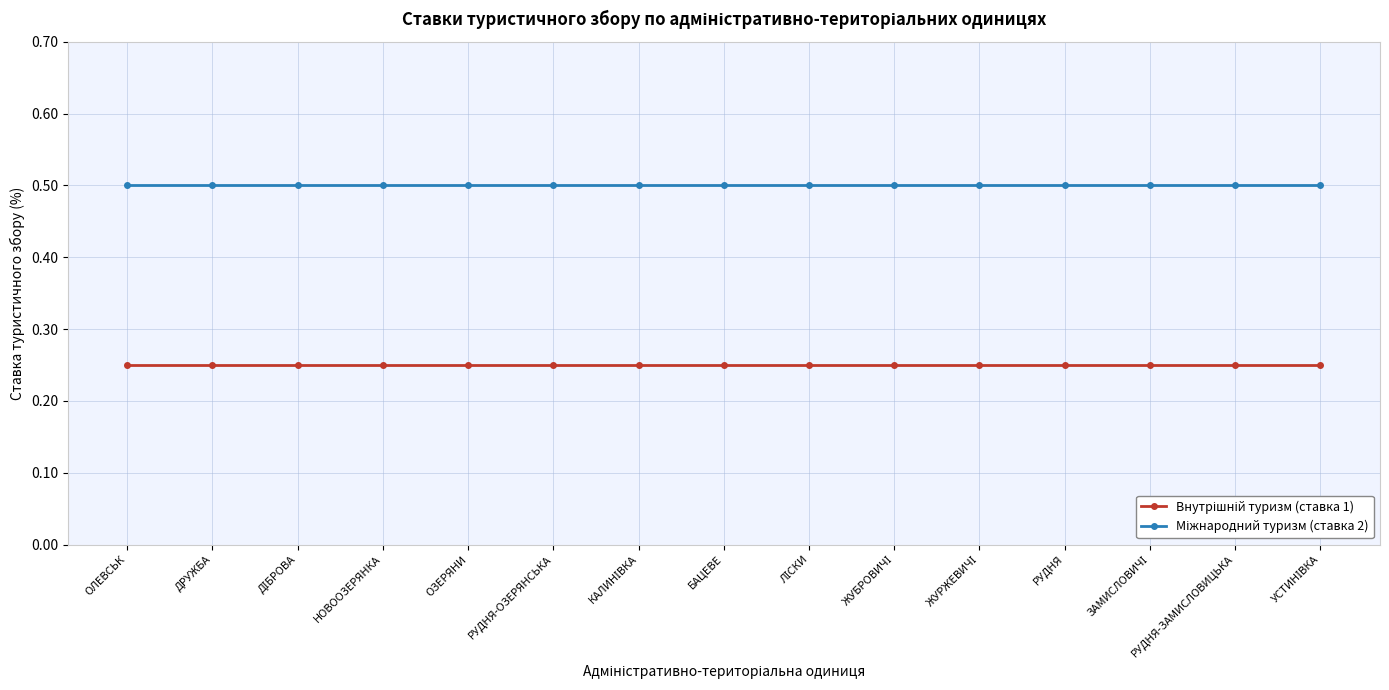

What is the label of the 2nd point from the right?

РУДНЯ-ЗАМИСЛОВИЦЬКА